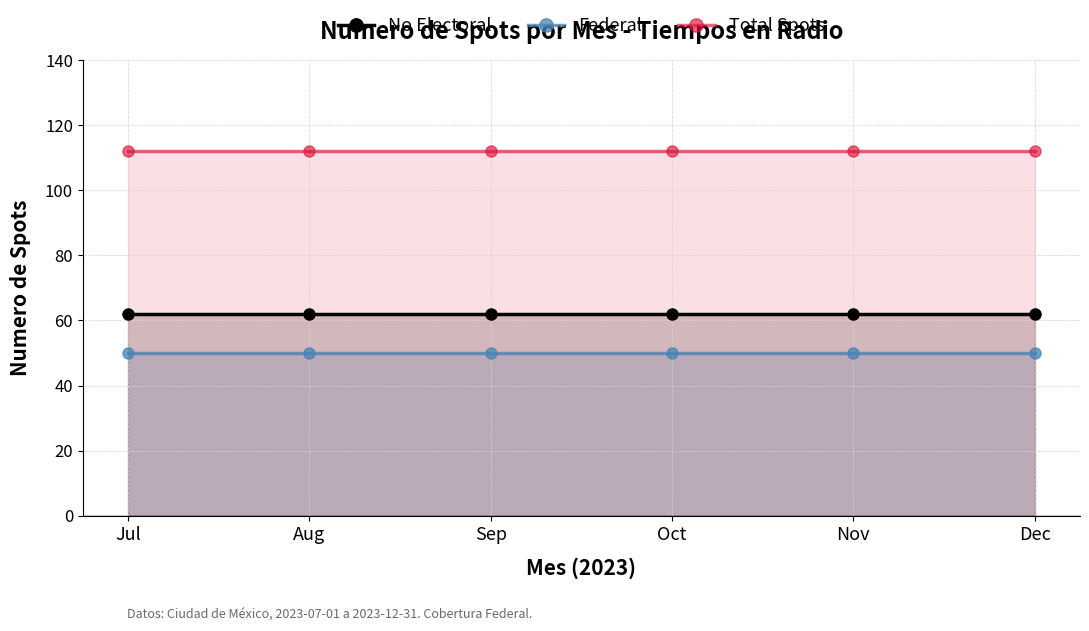

What are all the series names shown in the legend?

No Electoral, Federal, Total Spots